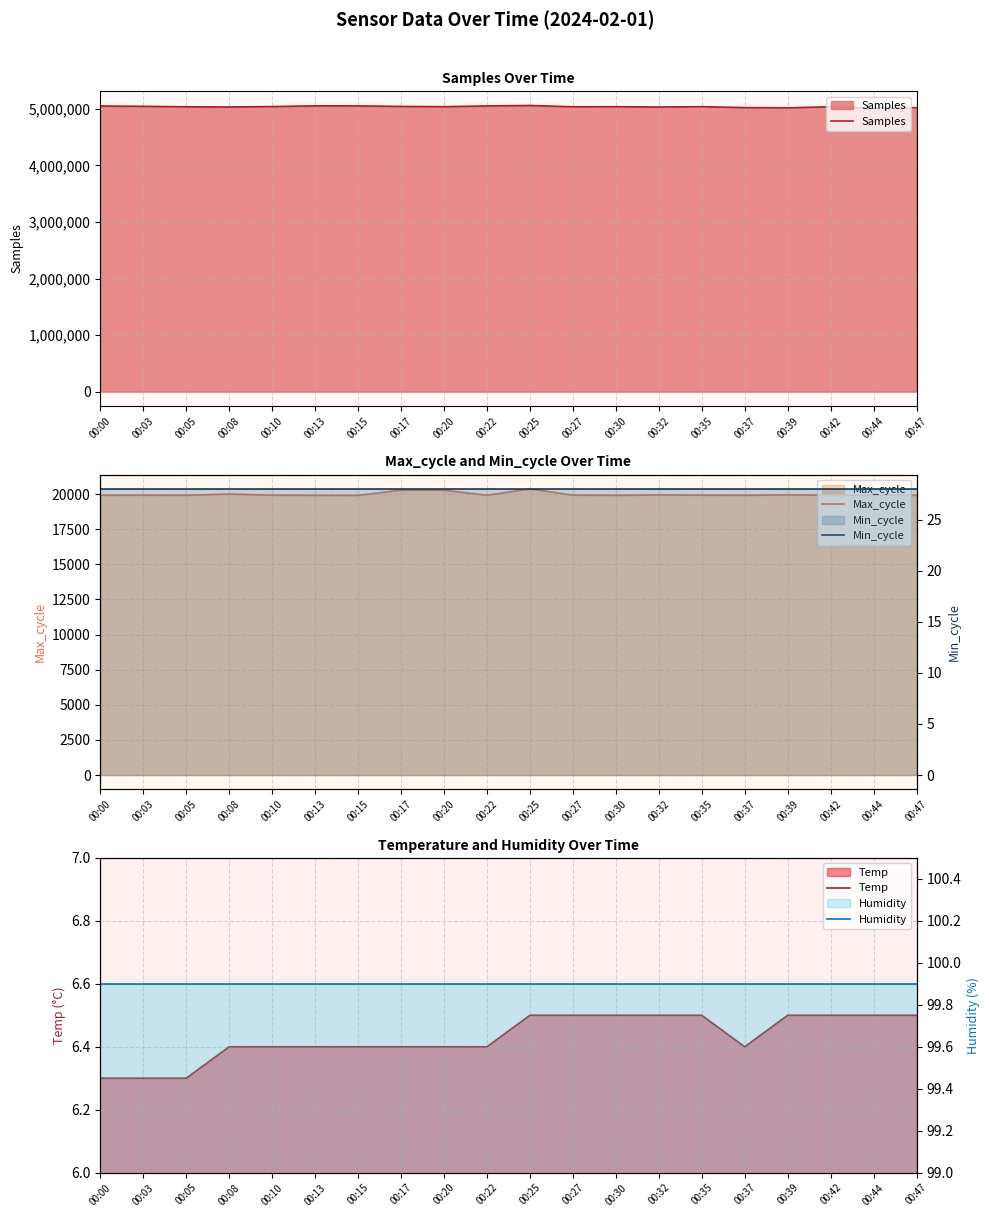

At which category is the sum across all series the highest?

00:25